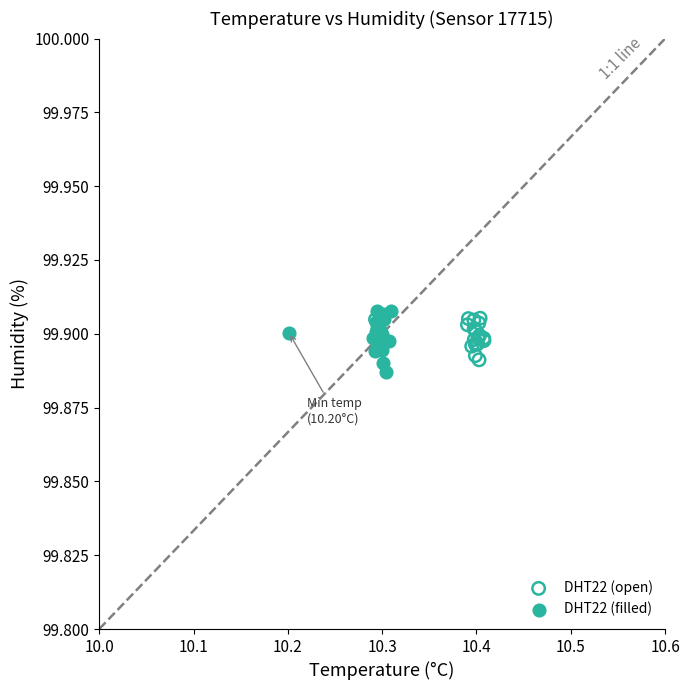

Which series reaches the maximum Y coordinate?

DHT22 (filled)